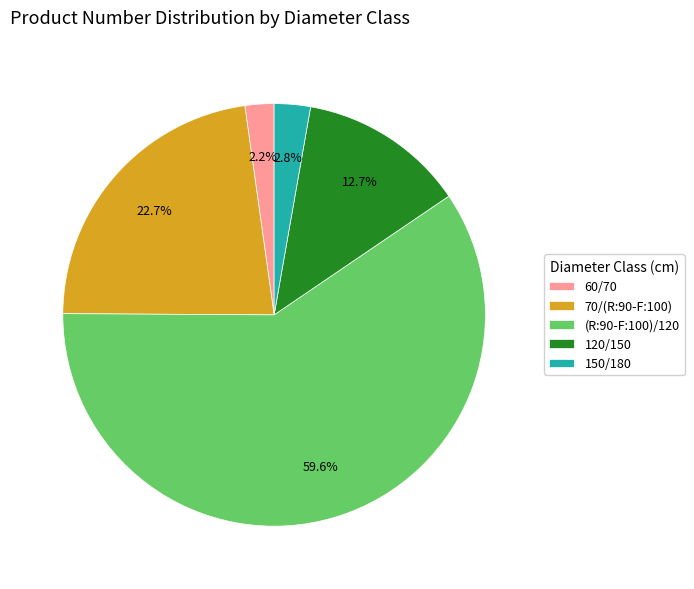

Which slice is the smallest?

60/70